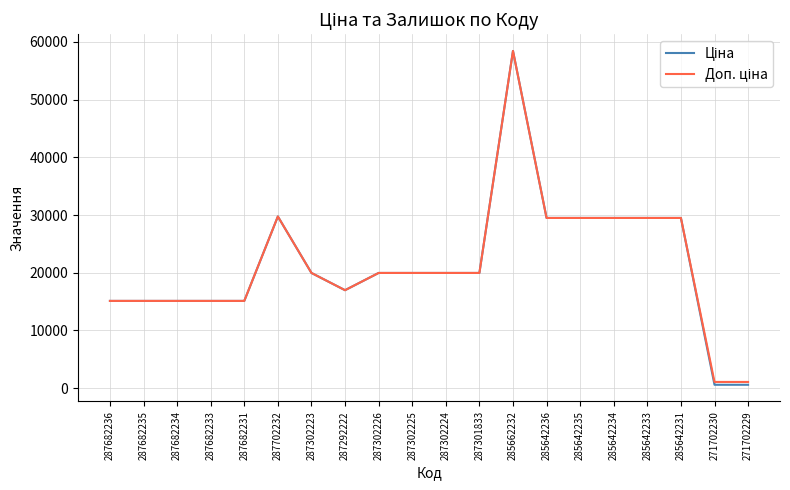

What is the greatest value displayed?

58426.5